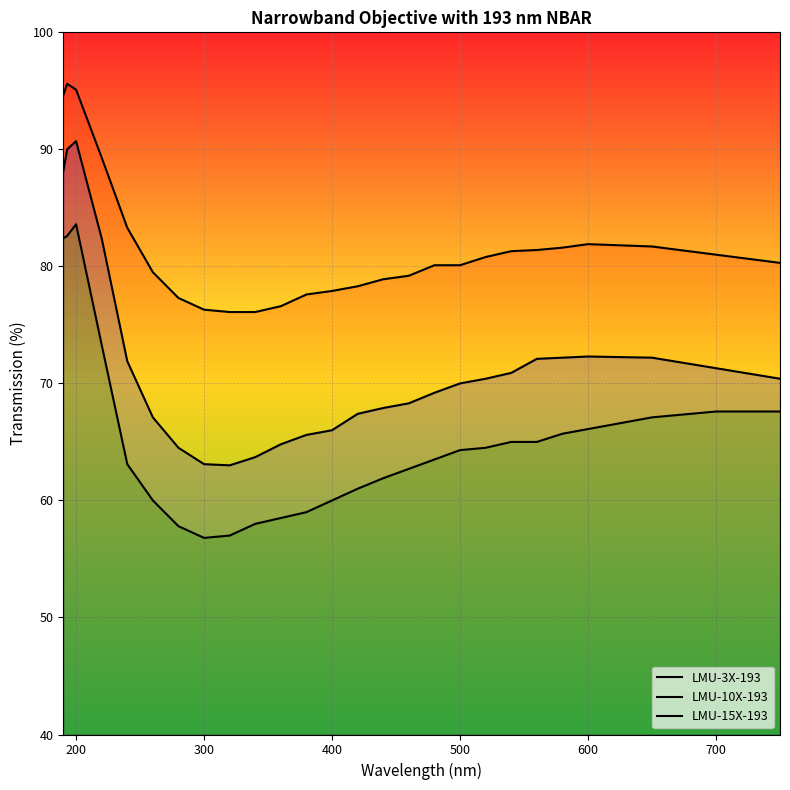

True or false: LMU-3X-193 and LMU-10X-193 cross at least once.

False